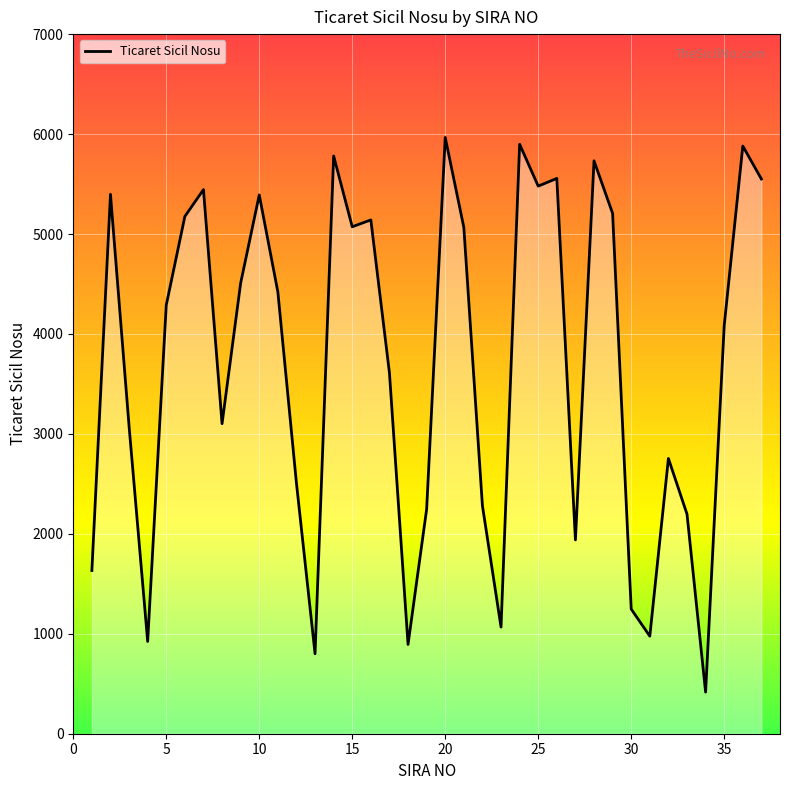

What is the difference between the maximum and minimum values?

5550